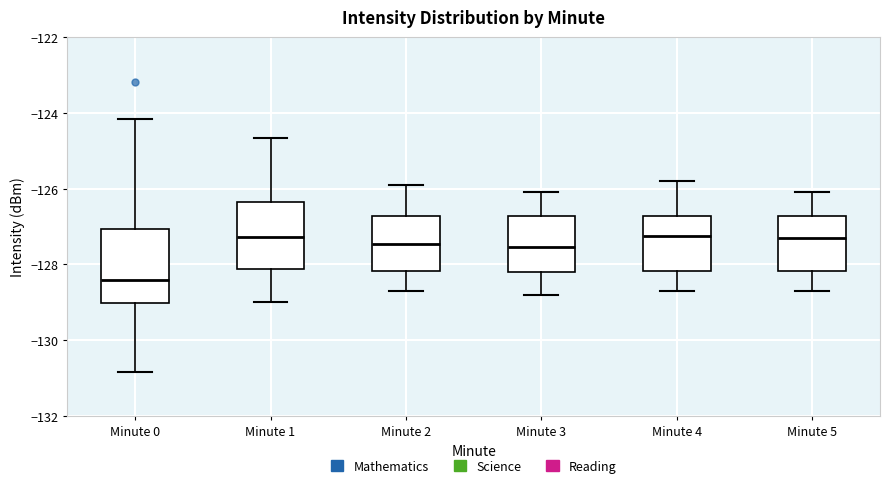

Which box has the lowest median line?

Minute 0